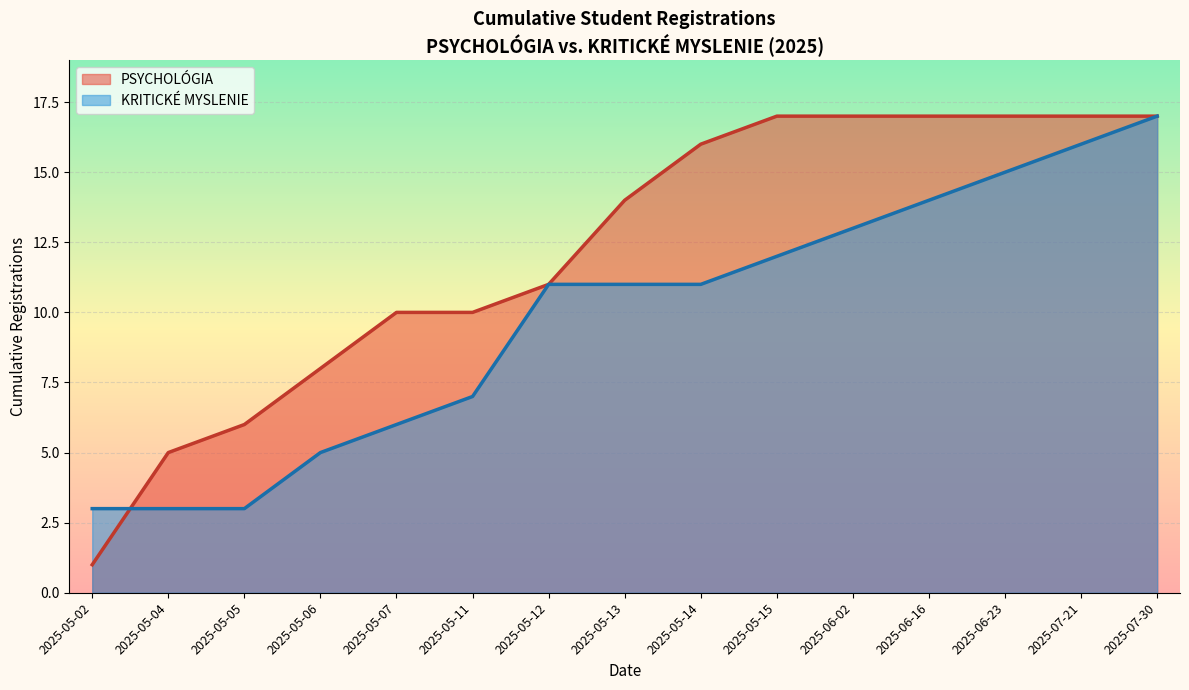

What position from the left is 2025-05-02?

1